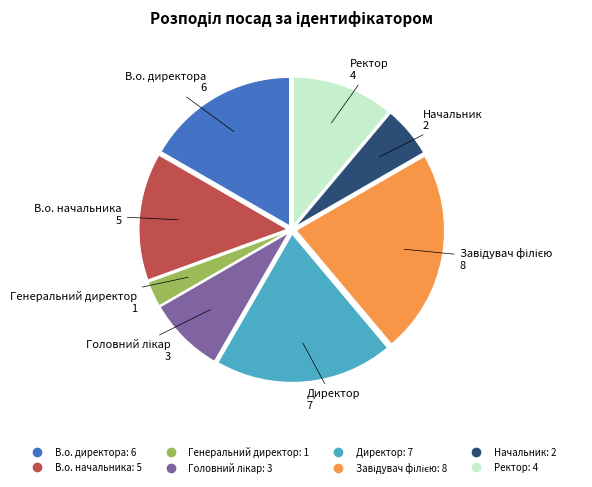

Is Начальник the majority of the pie?

No